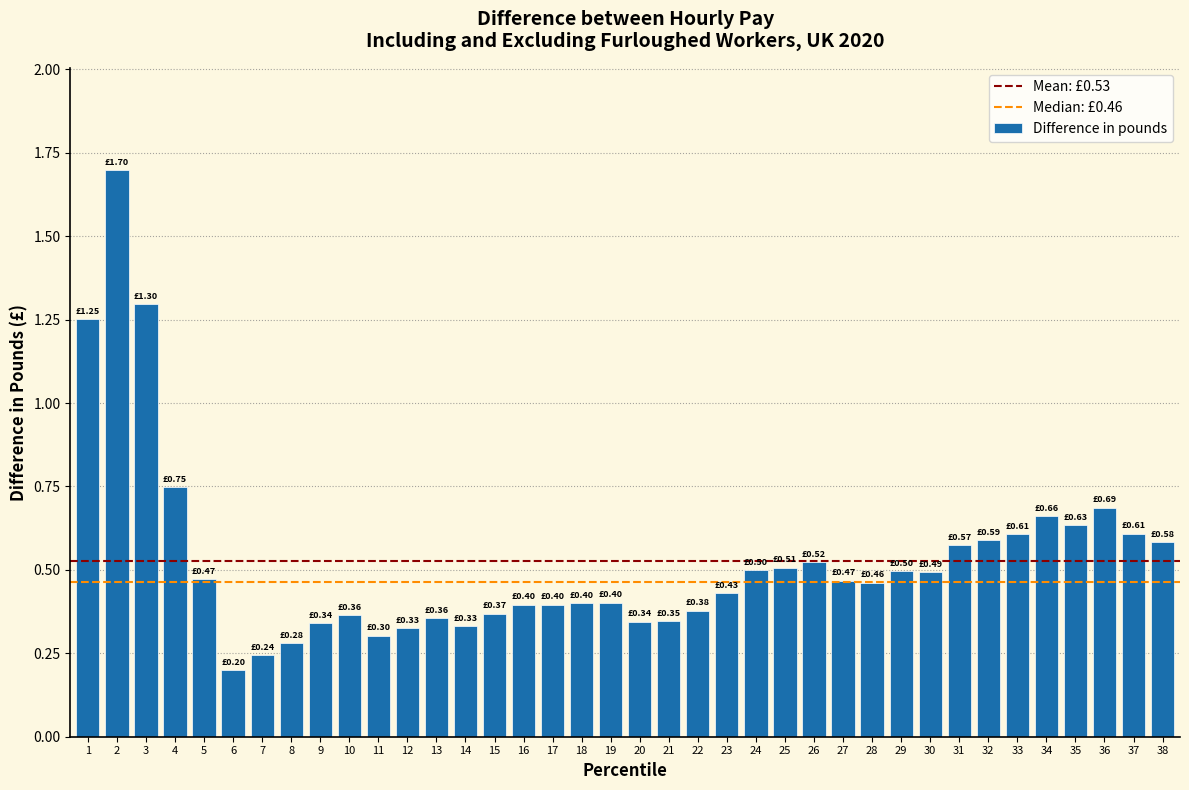

What is the difference between the maximum and minimum values?

1.5